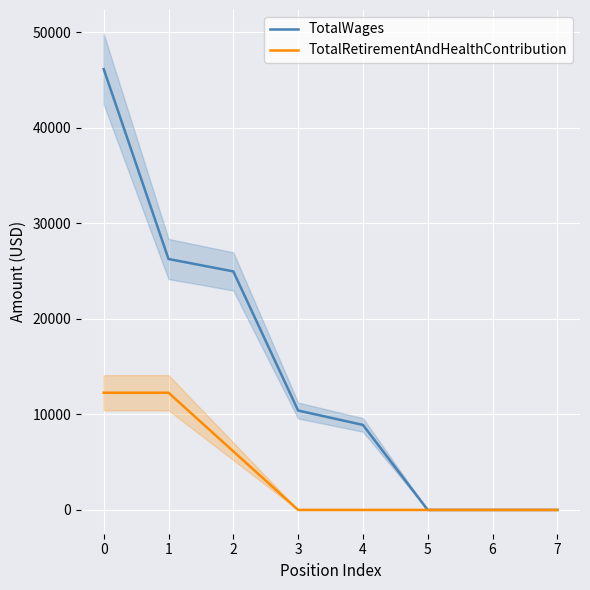

True or false: TotalWages and TotalRetirementAndHealthContribution cross at least once.

False